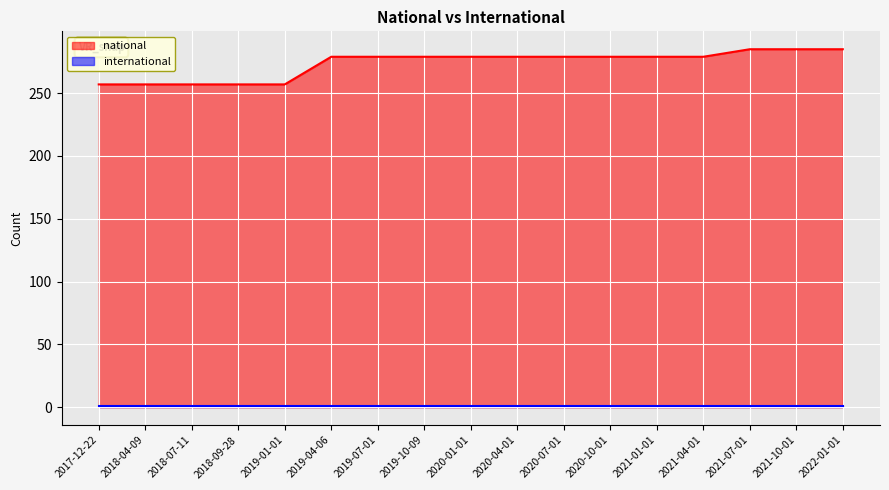

How many lines are shown in the chart?

2